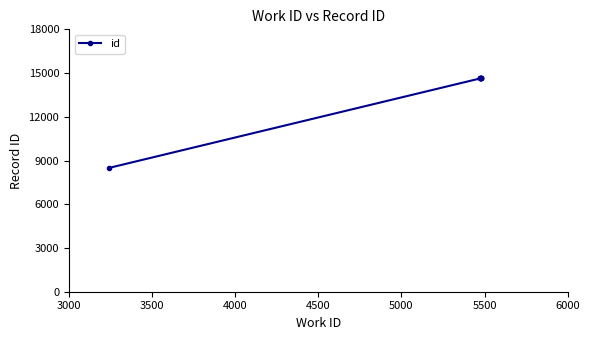

What is the difference between the maximum and minimum values?

6142